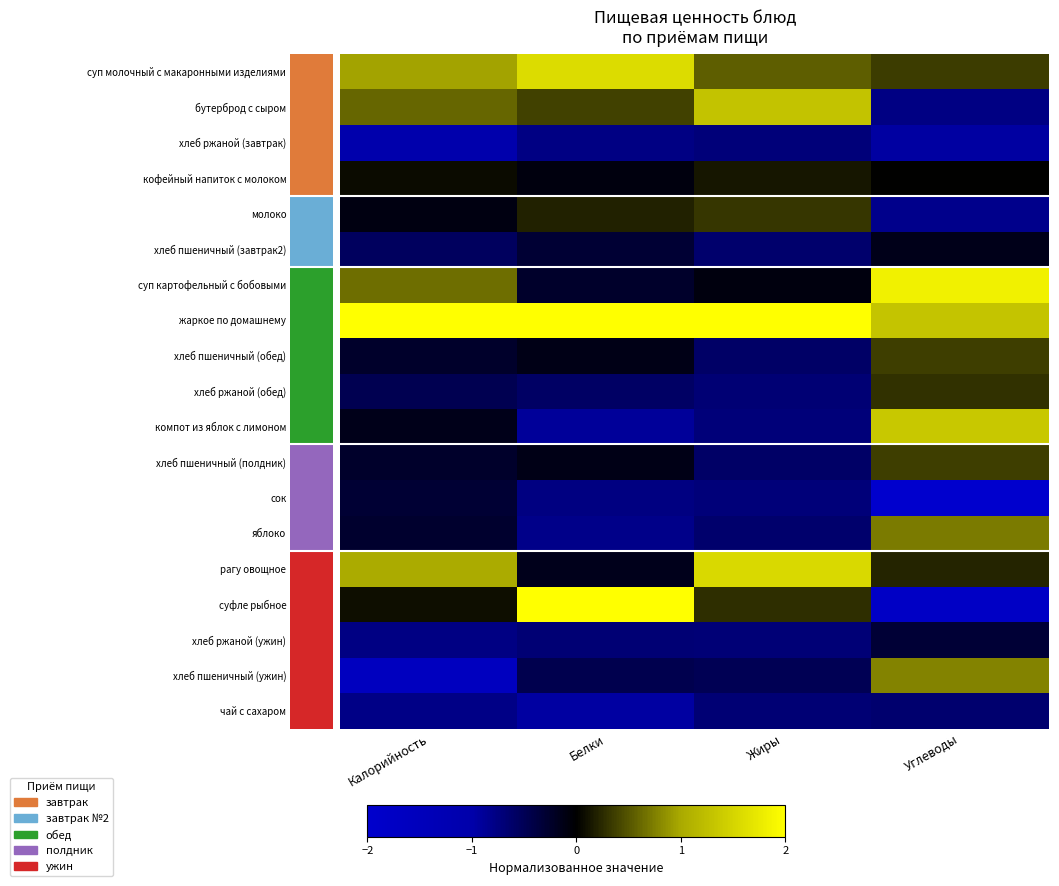

What is the spread (max minus min) of values at Углеводы?

3.8